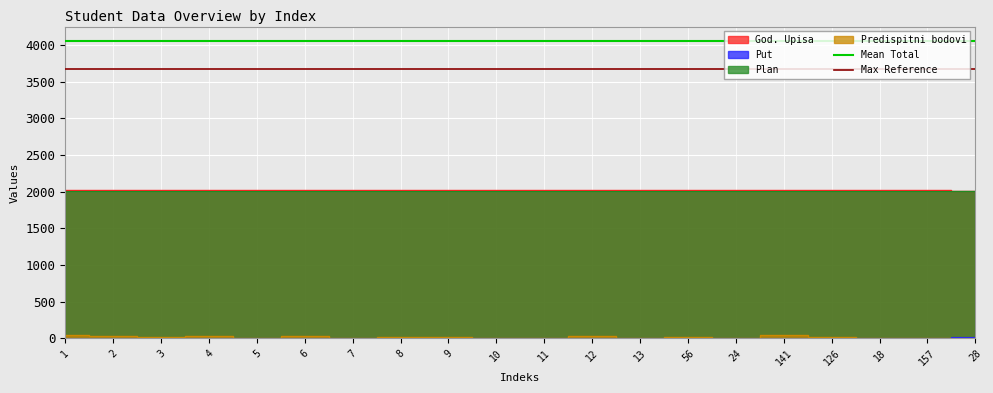

Is this an area chart (filled region under the line)?

No